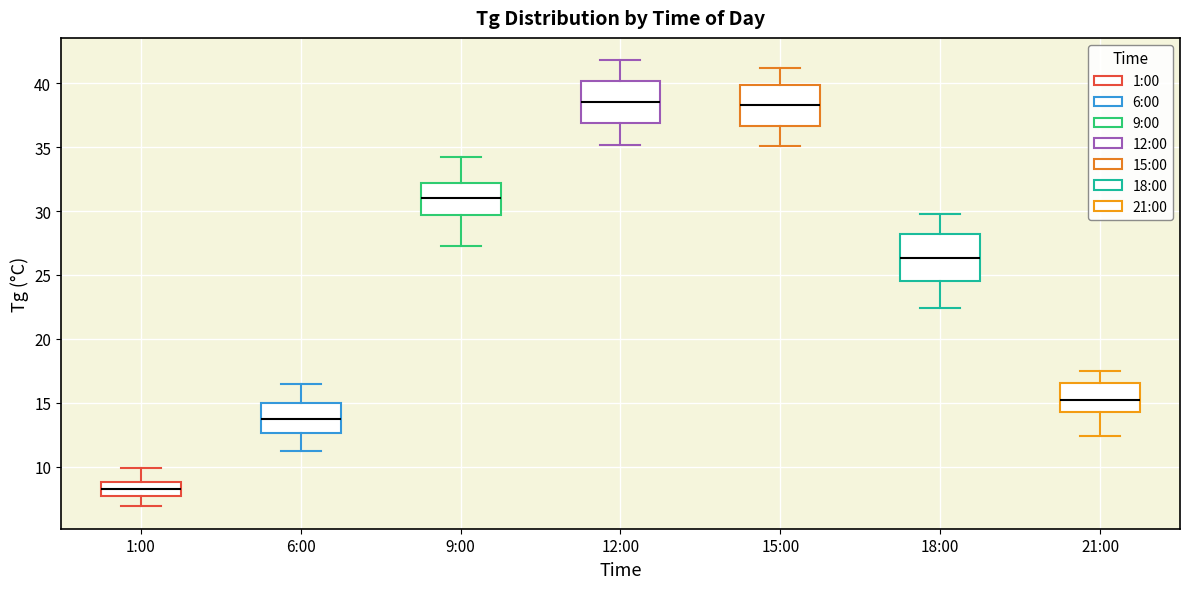

Which box's median line is the lowest?

1:00